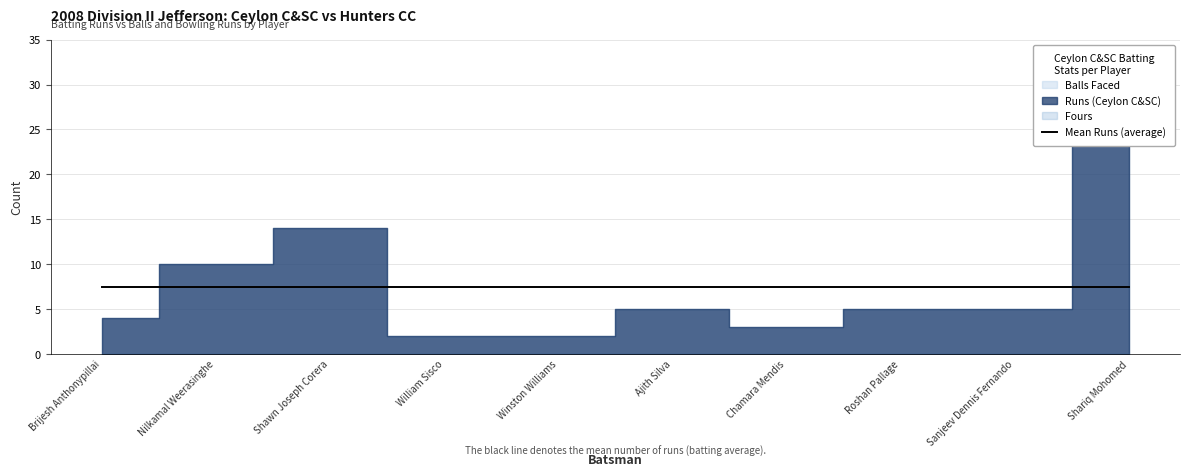

What are all the series names shown in the legend?

Runs (Ceylon C&SC), Balls Faced, Fours